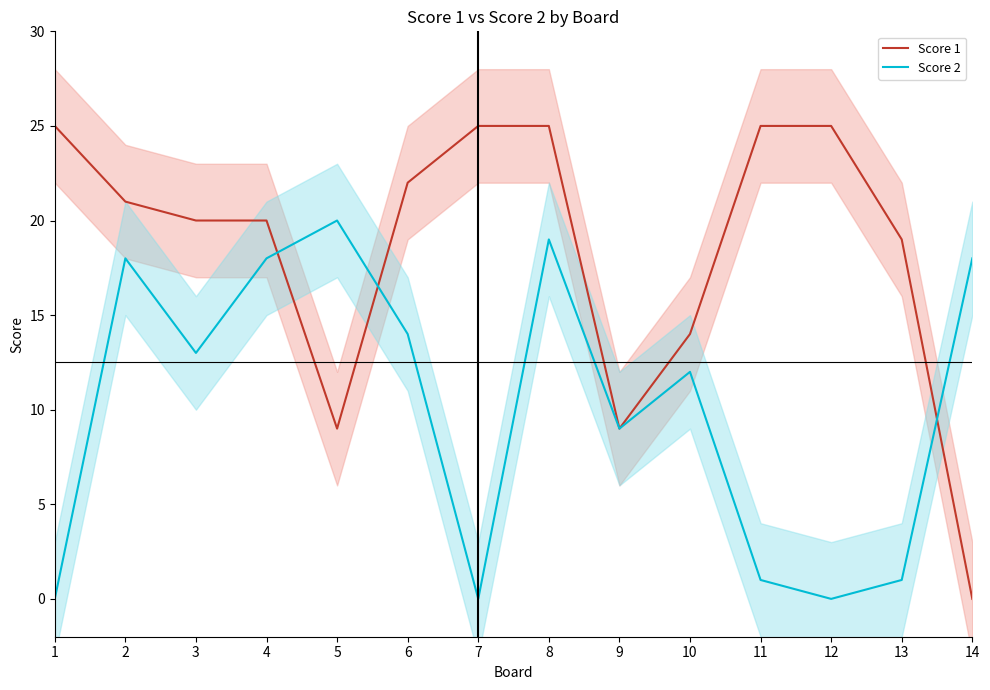

Which series changed the most between 5 and 8?

Score 1